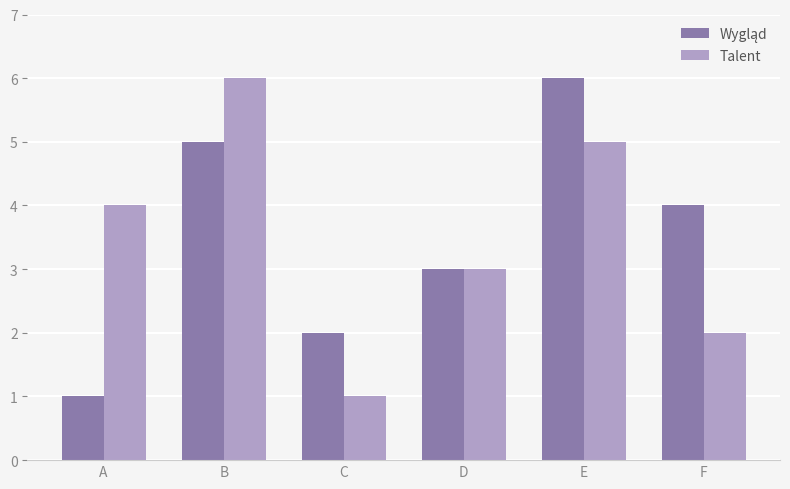

What is the sum of the Talent values at F and D?

5